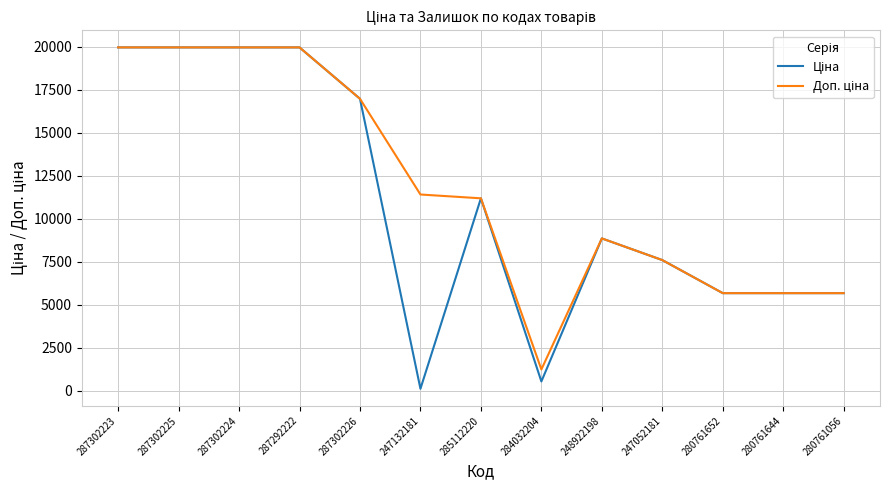

What is the greatest value displayed?

19964.2